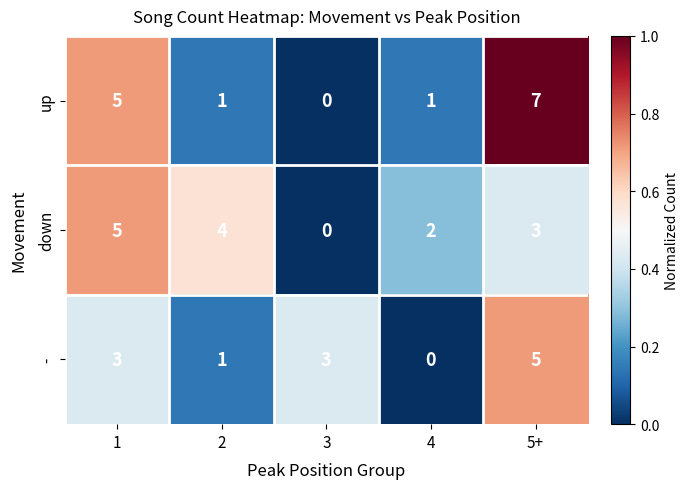

What is the difference between the highest and lowest values at 2?

3